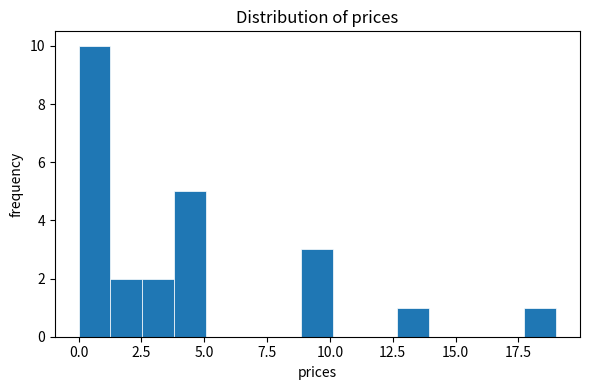

Around what value on the x-axis is the tallest bar? Give the approximate position of its centre, as read against the axis.

0.5